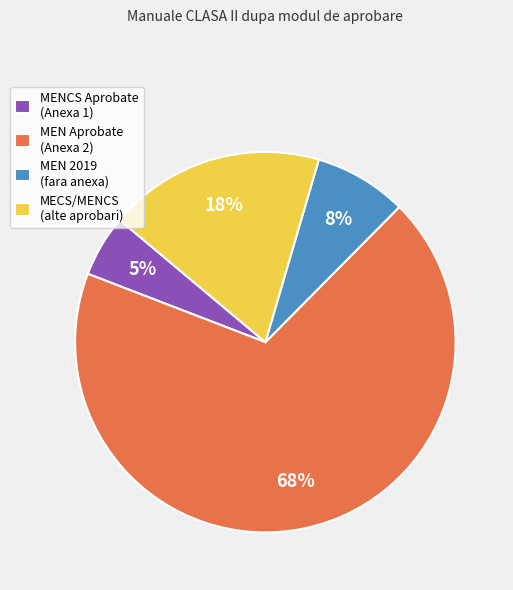

Which has a higher value, MECS/MENCS (alte aprobari) or MEN Aprobate (Anexa 2)?

MEN Aprobate (Anexa 2)